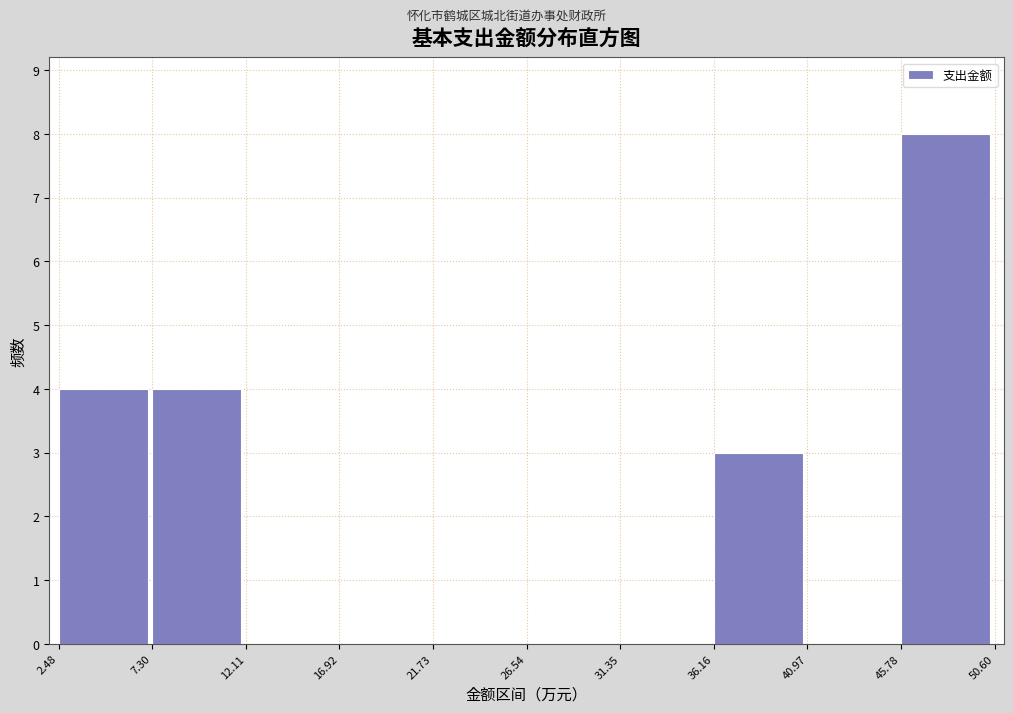

What is the height of the bar covering 36.16 to 40.97 on the x-axis? The values are not printed on the chart, so give them approximately, as read against the axis.

3